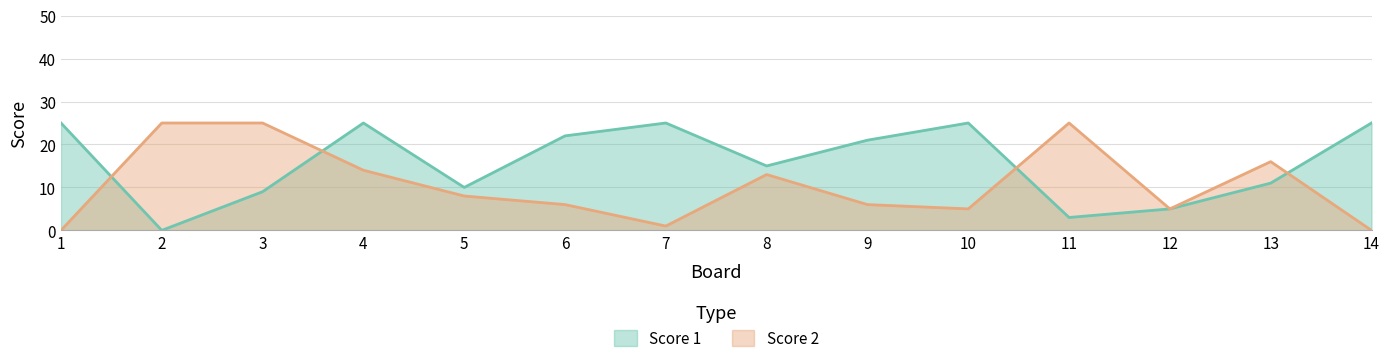

List the series in order of their peak value, highest first.

Score 1, Score 2